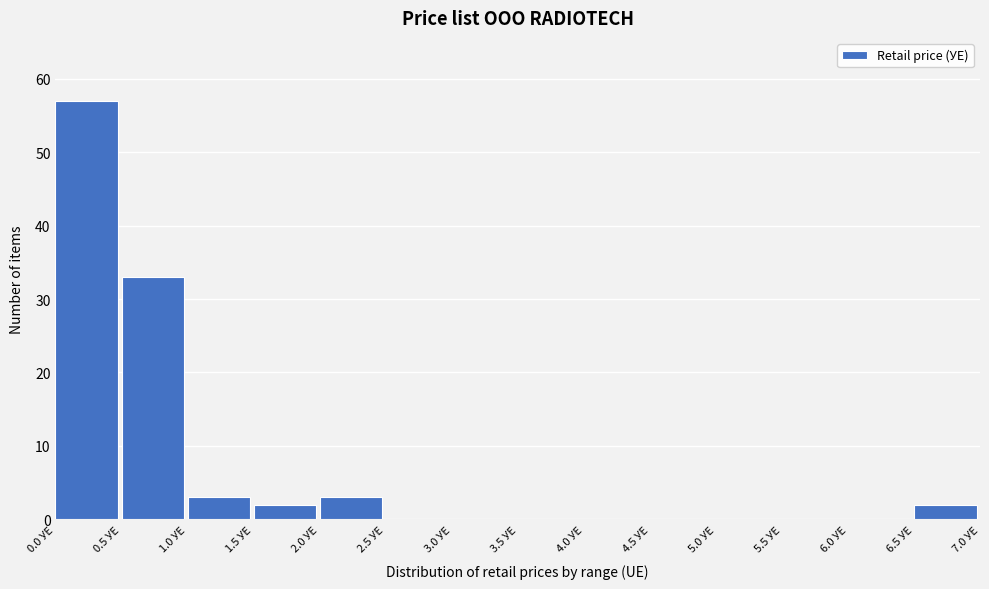

Over which range of the x-axis is the bar tallest?

0.0 to 0.5